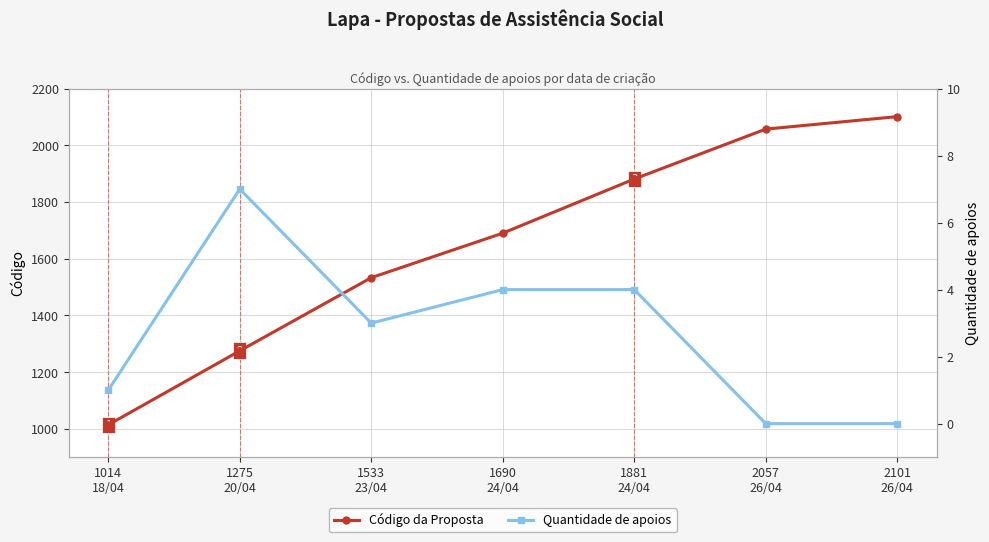

Read the Código da Proposta value at 1533
23/04.

1533